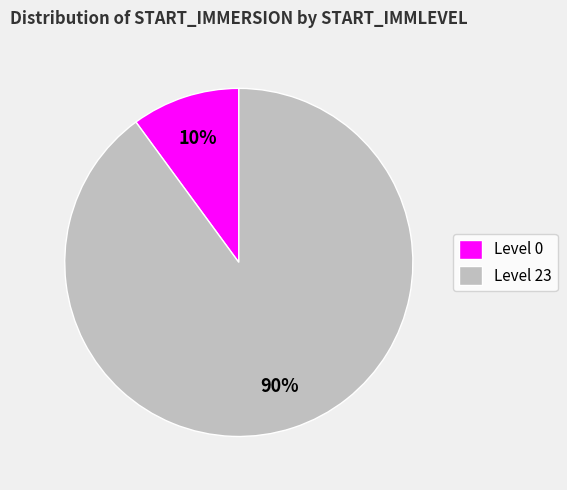

Which has a higher value, Level 23 or Level 0?

Level 23